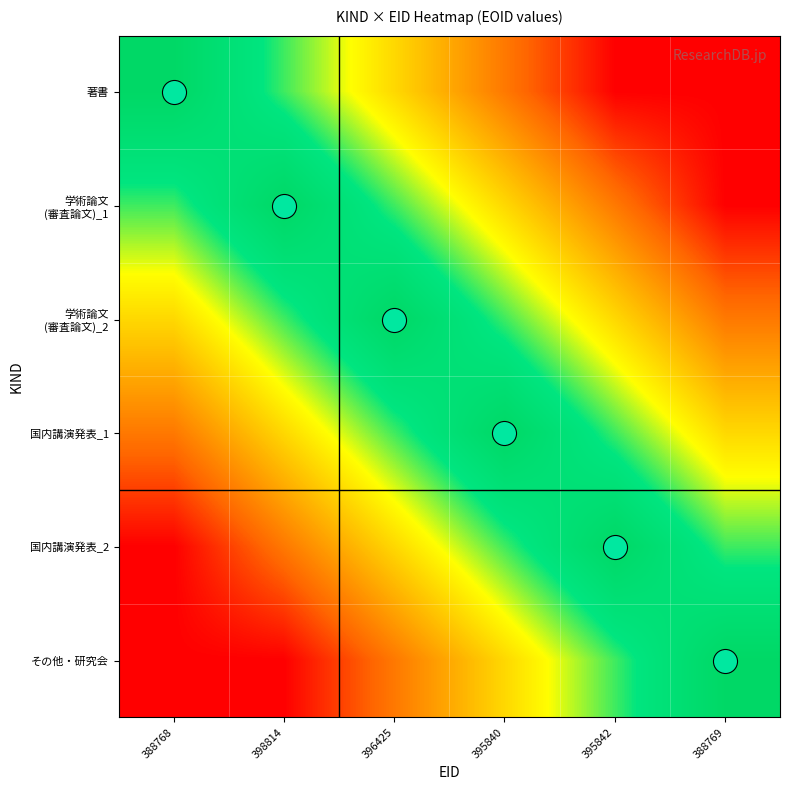

Which has a higher value, 395842 or 398814?

398814